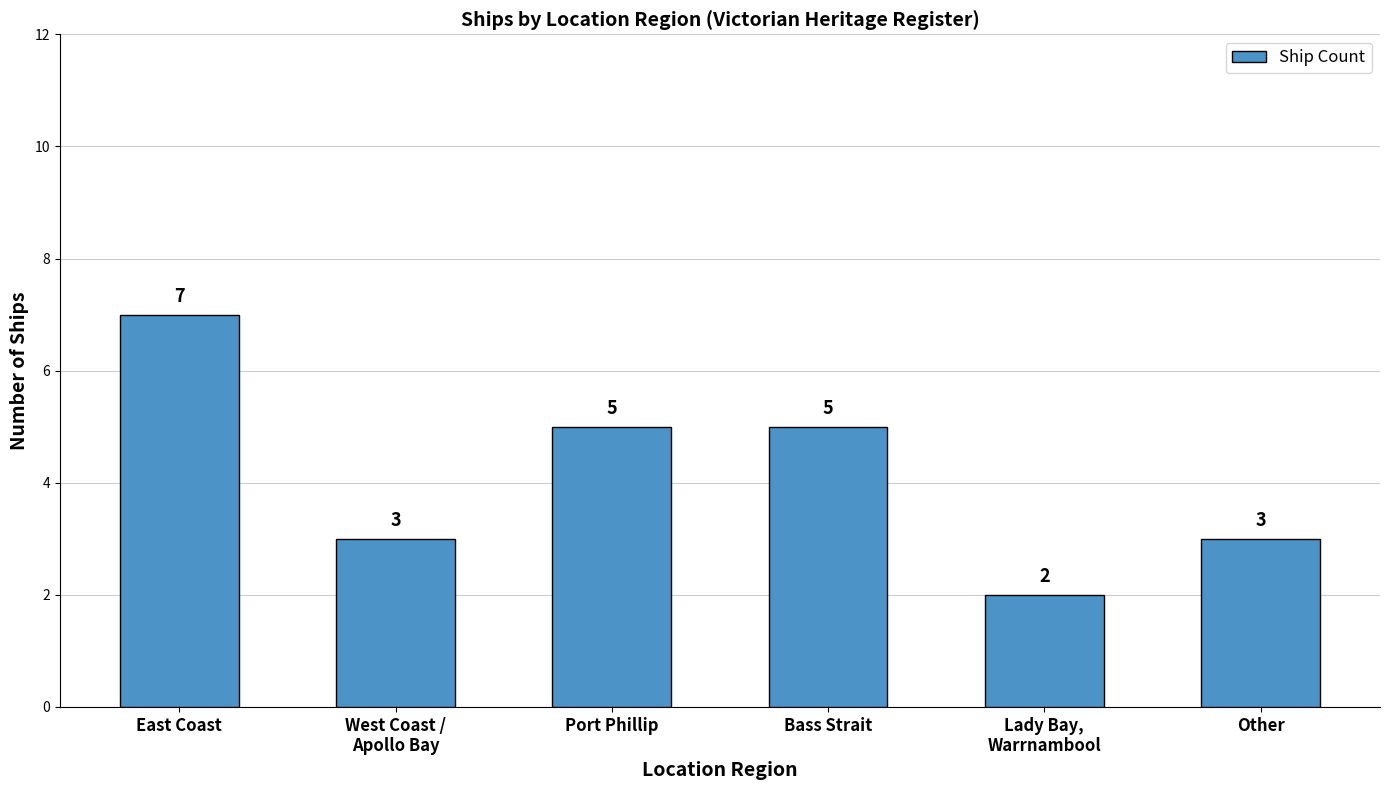

What is the label of the 4th bar from the left?

Bass Strait